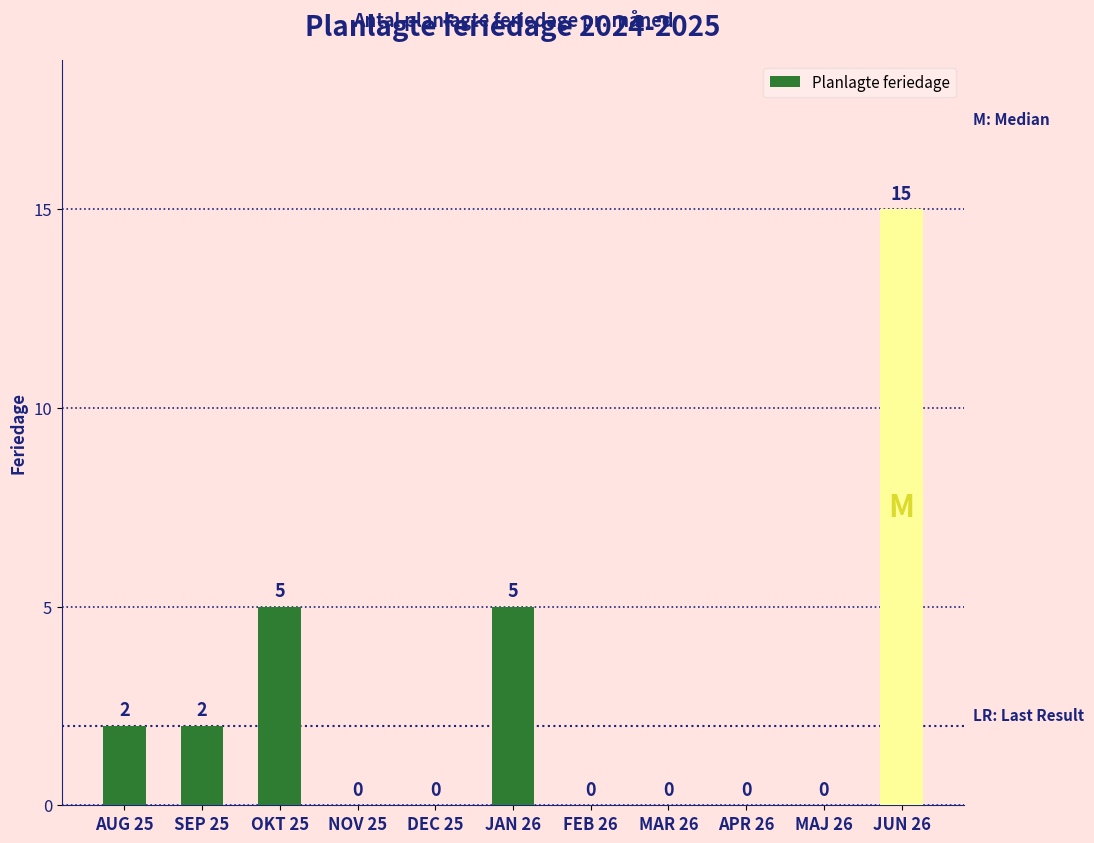

Reading left to right, list all the values displayed in this chart.

AUG 25=2	SEP 25=2	OKT 25=5	NOV 25=0	DEC 25=0	JAN 26=5	FEB 26=0	MAR 26=0	APR 26=0	MAJ 26=0	JUN 26=15